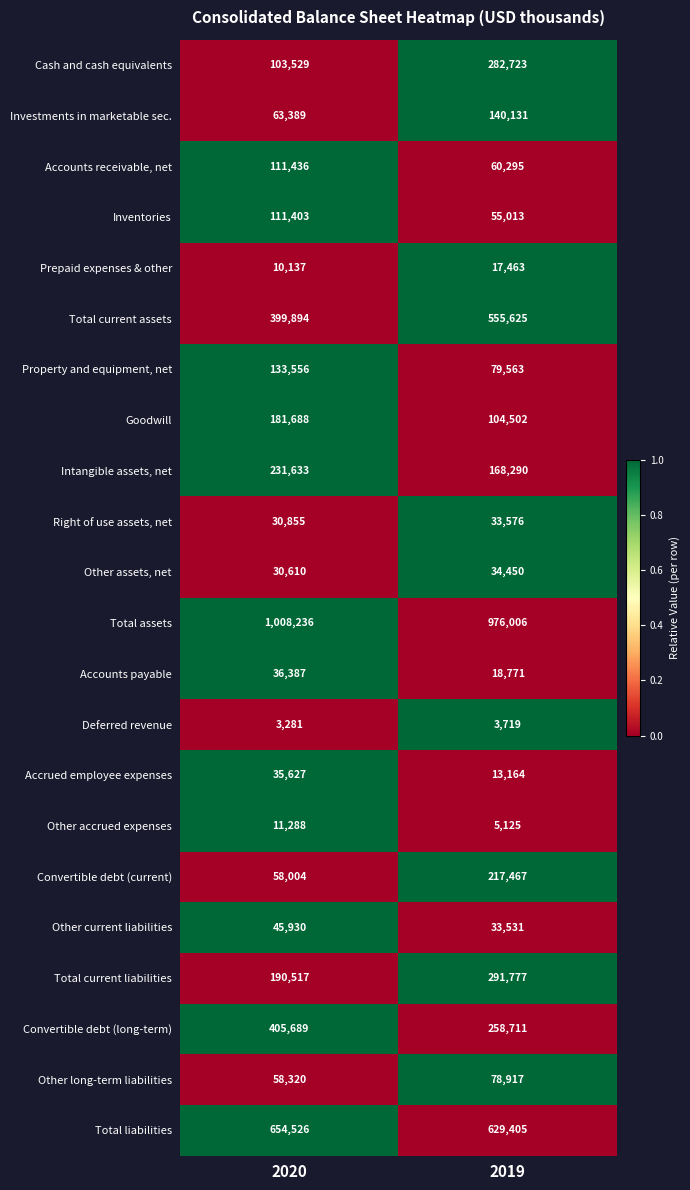

What is the average value of the Total assets series?

992121